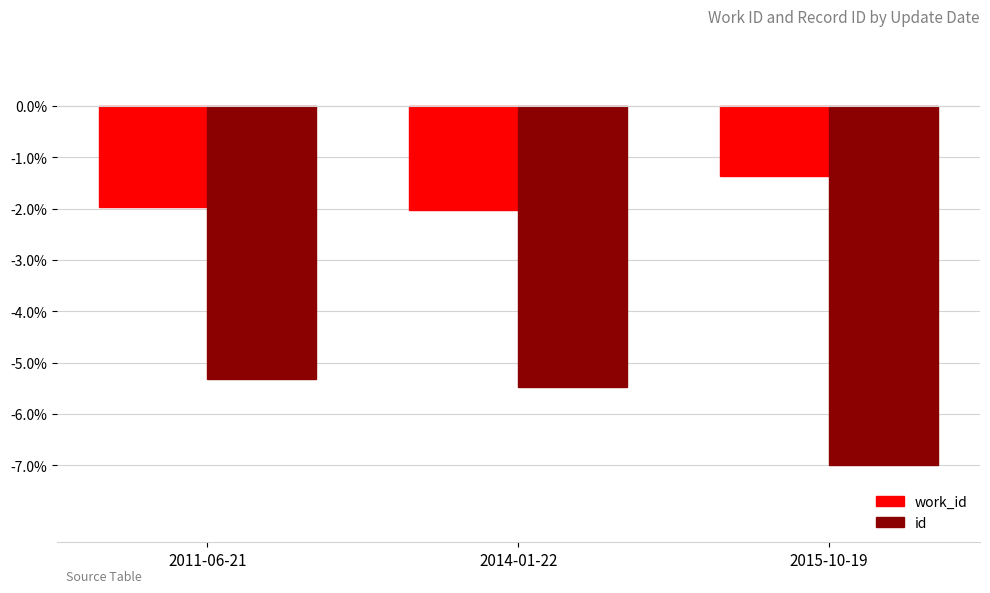

Reading left to right, what are all the values shown in this chart?

work_id: 2011-06-21=-2.0	2014-01-22=-2.0	2015-10-19=-1.4
id: 2011-06-21=-5.3	2014-01-22=-5.5	2015-10-19=-7.0